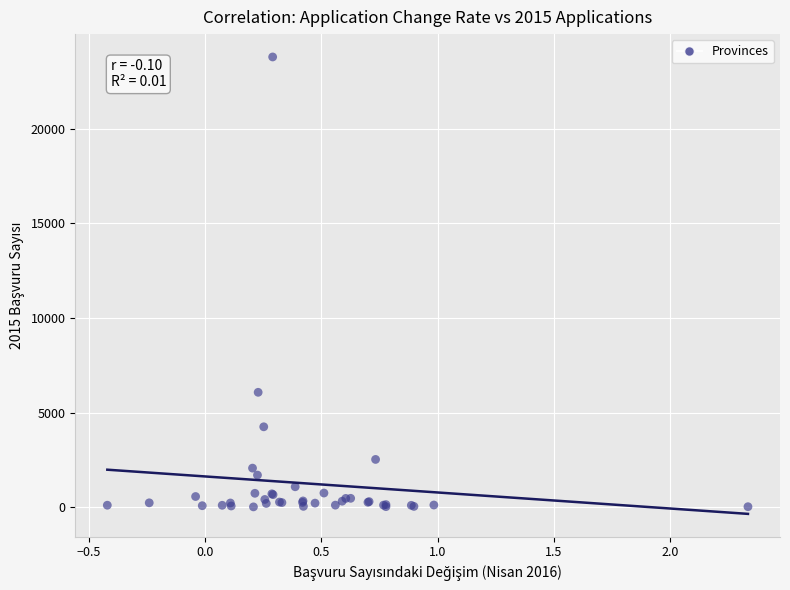

What Y value in the scatter plot is closest to 11901?

6073